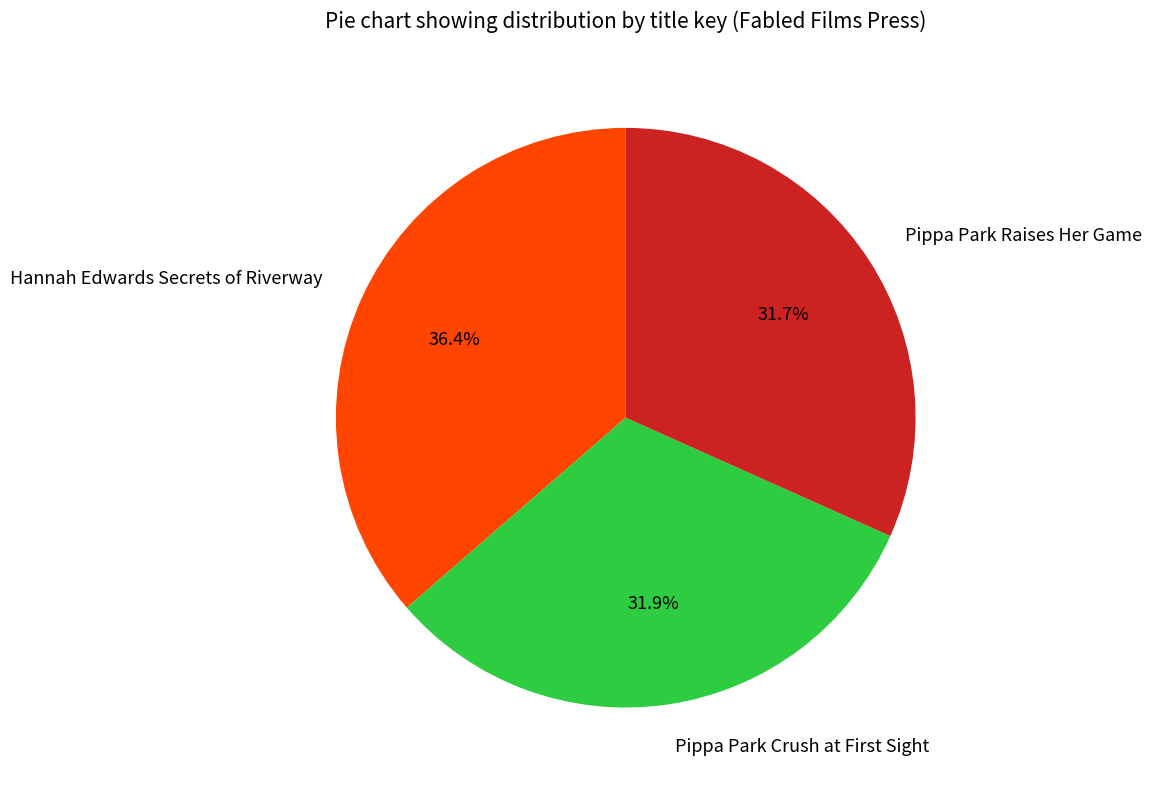

To the nearest percent, what portion does Hannah Edwards Secrets of Riverway represent?

36%